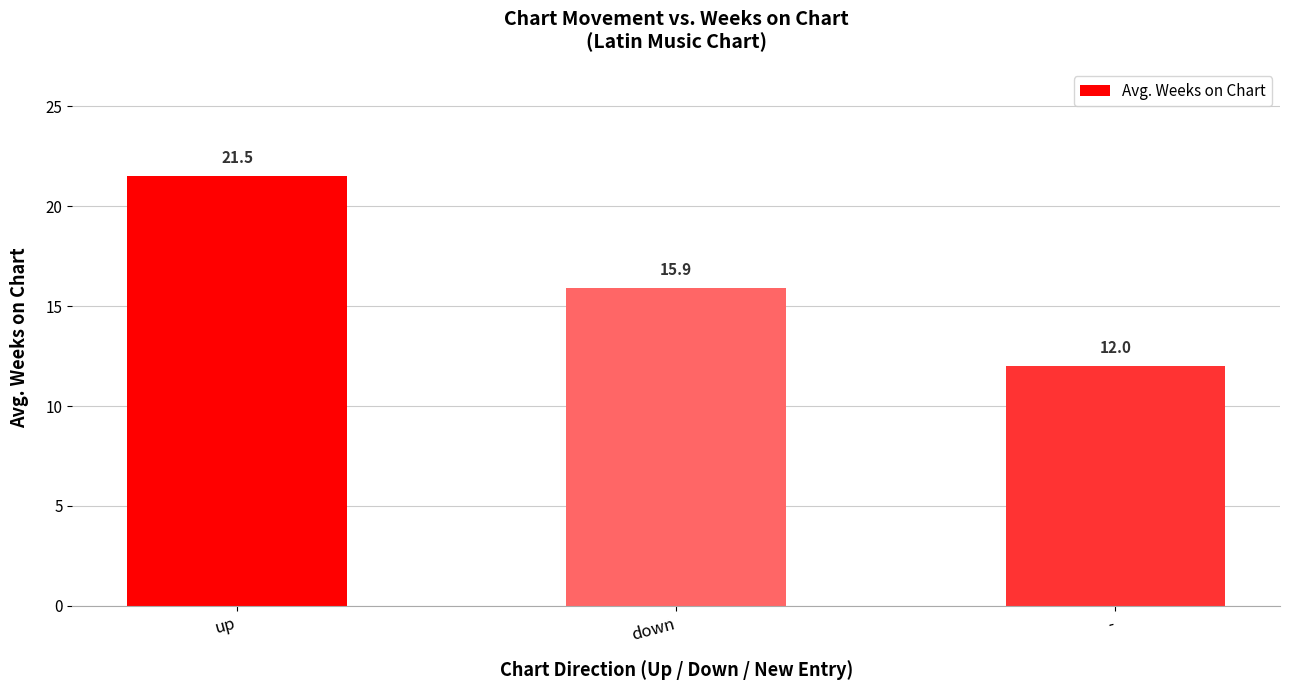

What is the average value?

16.5